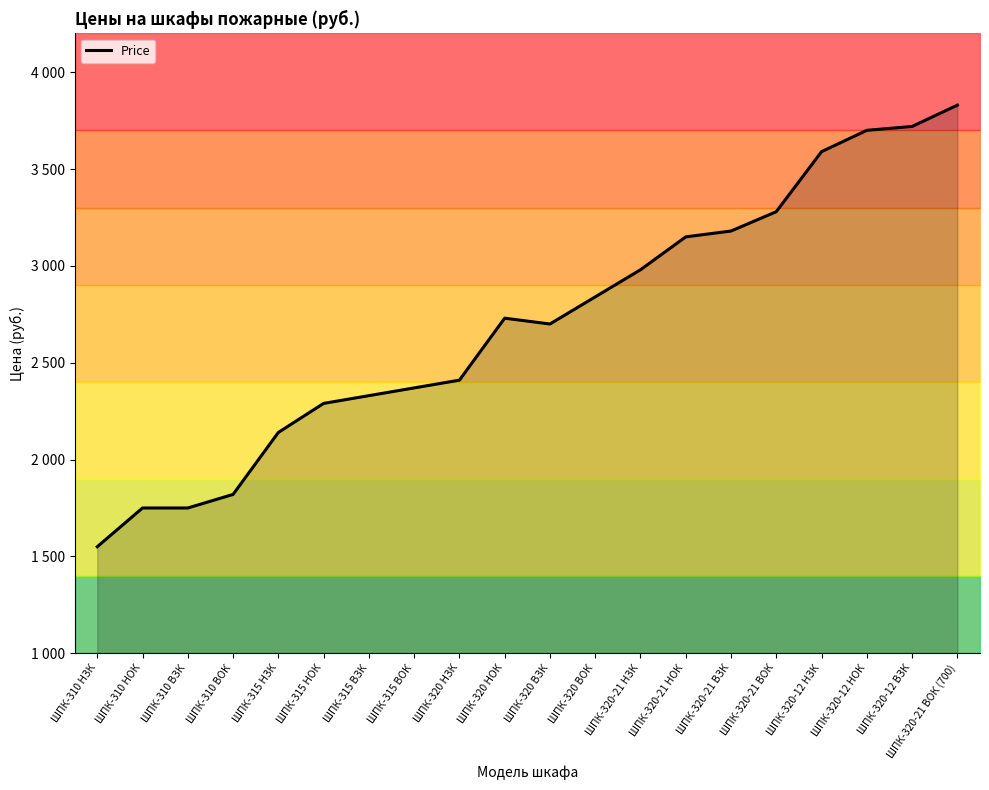

Rank the categories by value from lowest to highest.

ШПК-310 НЗК, ШПК-310 НОК, ШПК-310 ВЗК, ШПК-310 ВОК, ШПК-315 НЗК, ШПК-315 НОК, ШПК-315 ВЗК, ШПК-315 ВОК, ШПК-320 НЗК, ШПК-320 ВЗК, ШПК-320 НОК, ШПК-320 ВОК, ШПК-320-21 НЗК, ШПК-320-21 НОК, ШПК-320-21 ВЗК, ШПК-320-21 ВОК, ШПК-320-12 НЗК, ШПК-320-12 НОК, ШПК-320-12 ВЗК, ШПК-320-21 ВОК (700)